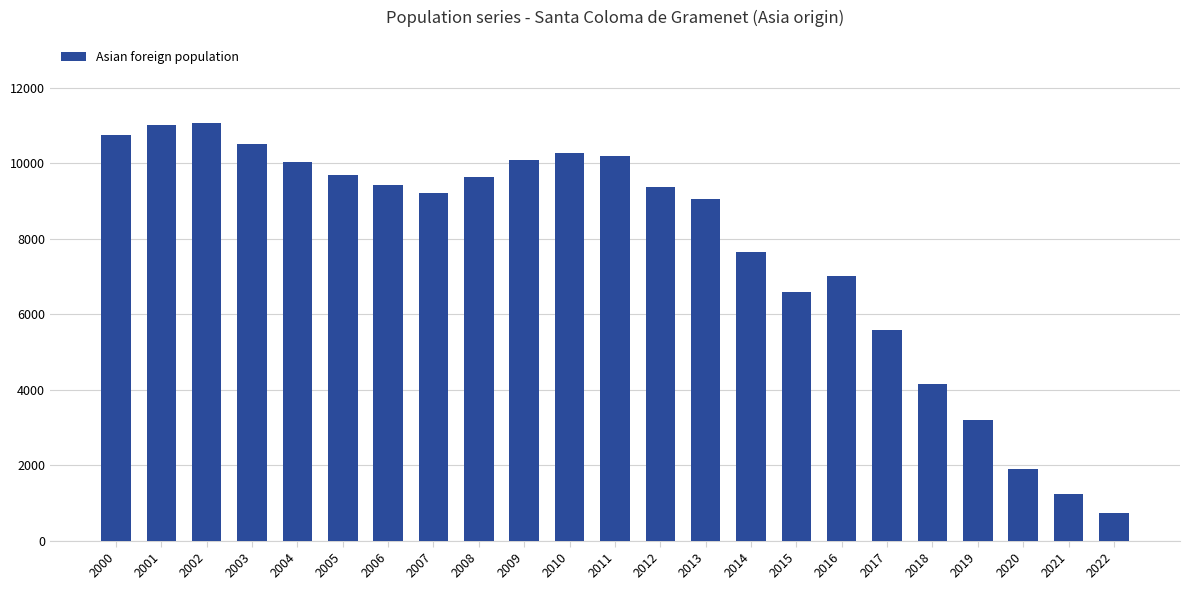

What is the average value?

7759